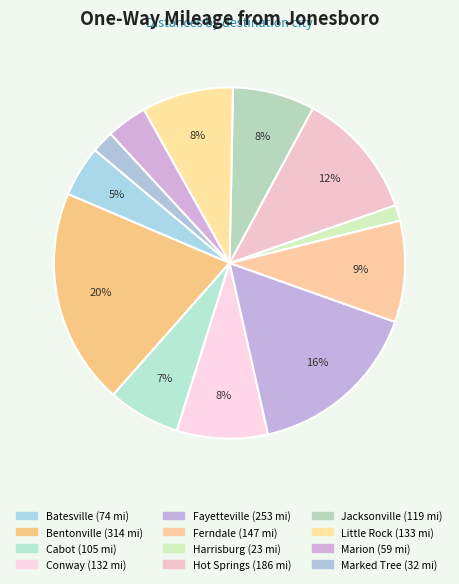

What percentage is the Ferndale slice, to the nearest percent?

9%